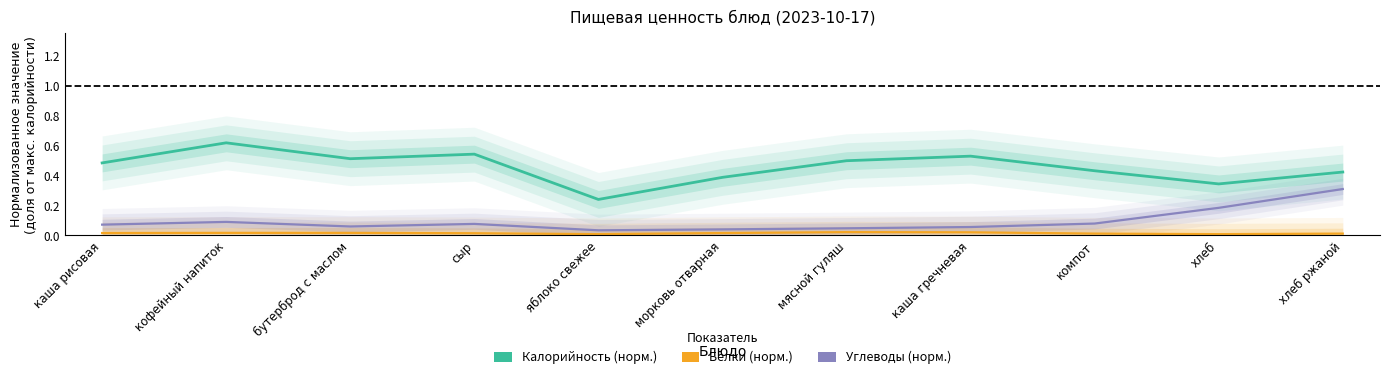

What are all the series names shown in the legend?

Калорийность (норм.), Белки (норм.), Углеводы (норм.)